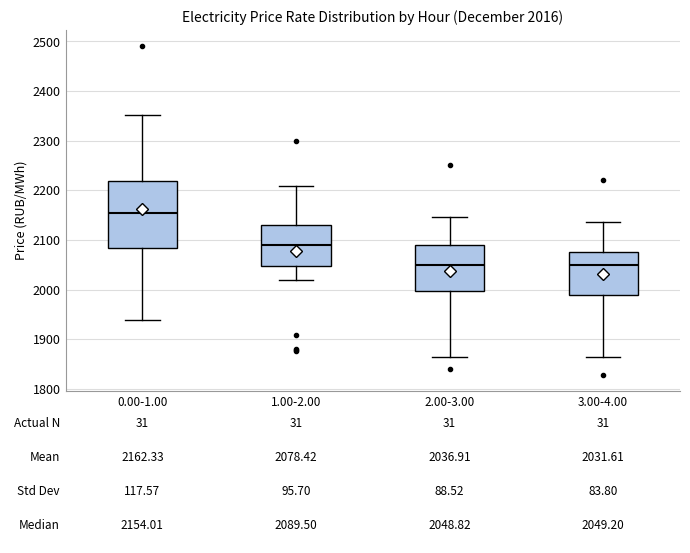

Which box is the tallest, from its lower edge to its upper edge?

0.00-1.00